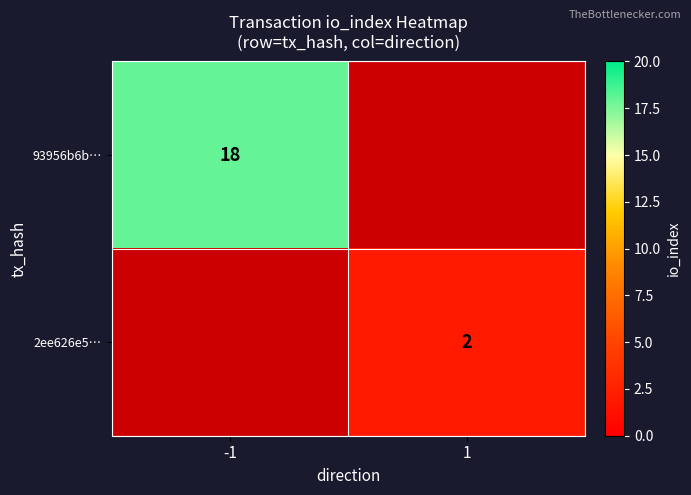

What is the smallest value displayed?

2.0